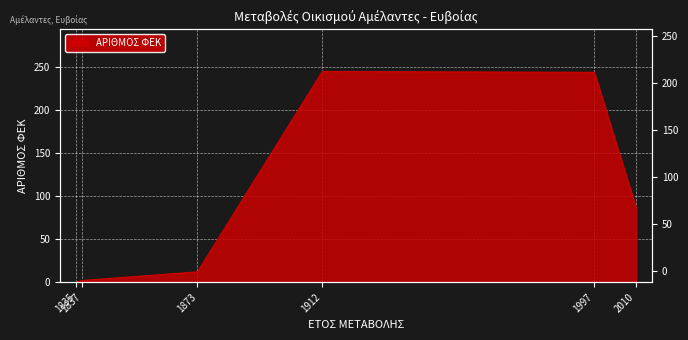

Rank the categories by value from lowest to highest.

1835, 1837, 1873, 2010, 1997, 1912